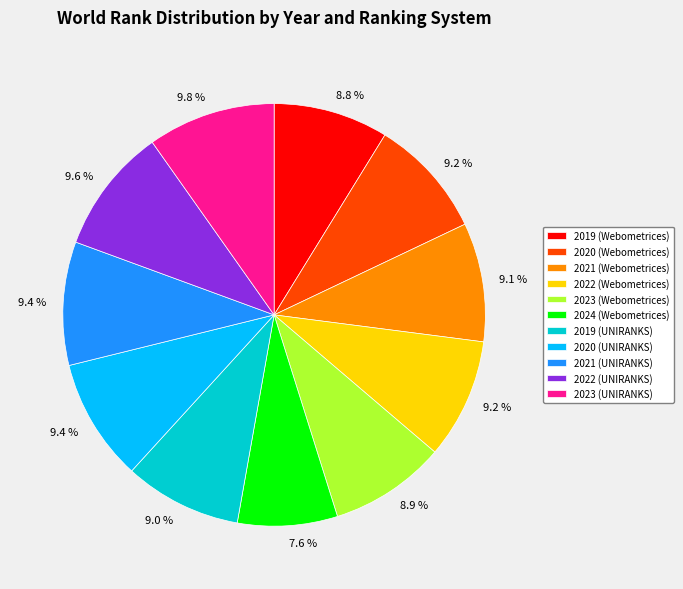

What percentage is the 2019 (UNIRANKS) slice, to the nearest percent?

9%